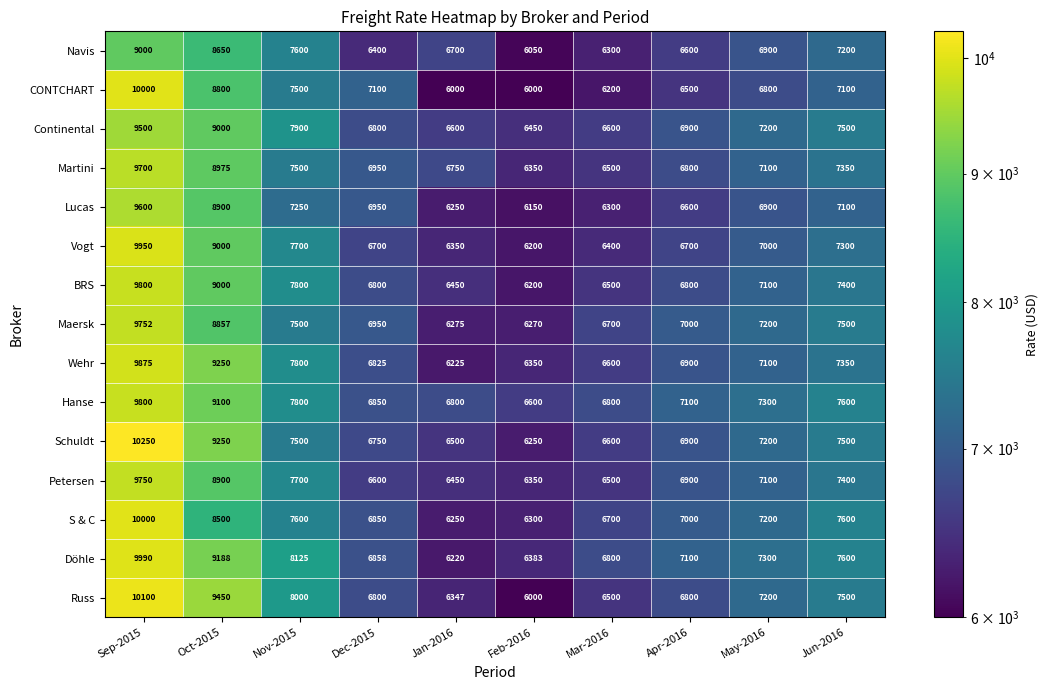

Between Apr-2016 and May-2016, which series saw the biggest shift?

Russ